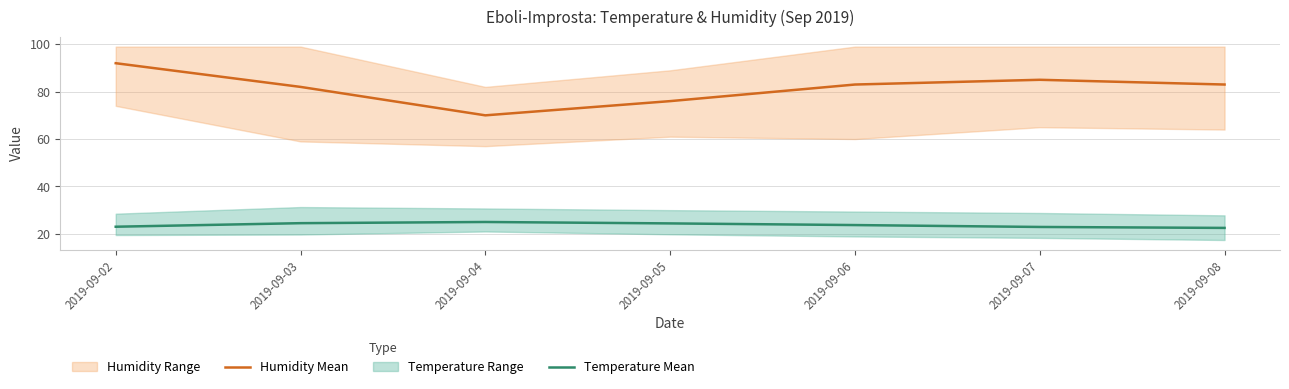

What is the average value of the Temperature Mean series?

23.7